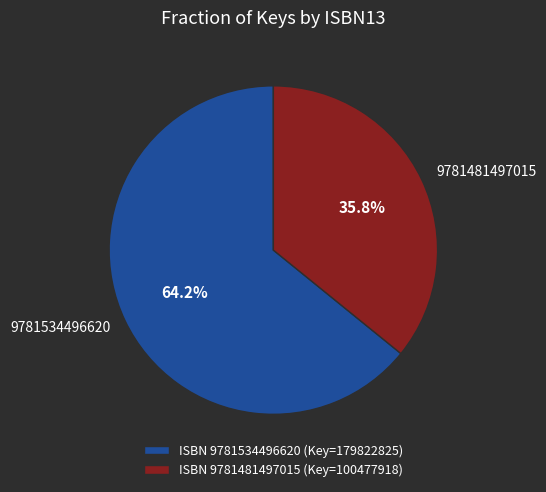

How many slices are in this pie chart?

2